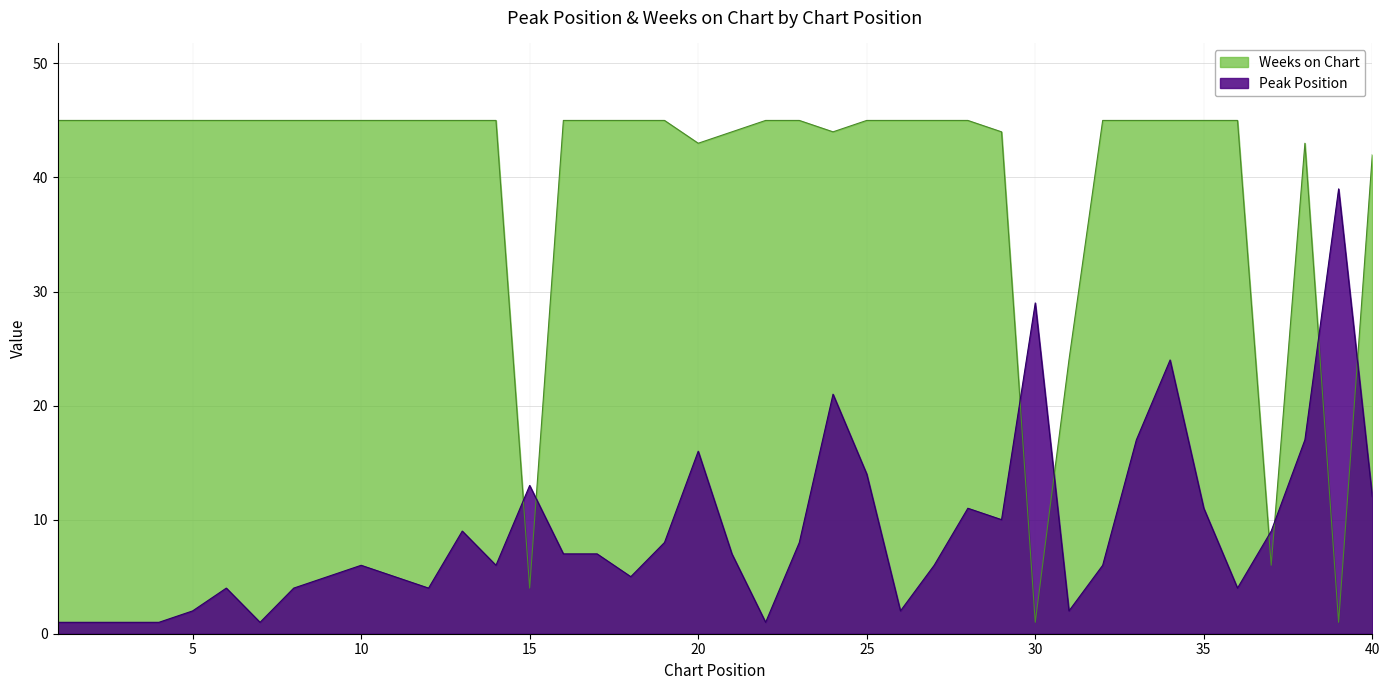

At which category is the sum across all series the highest?

34